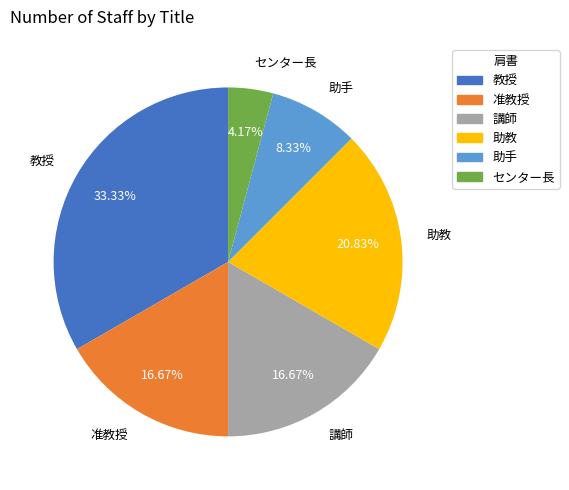

What is the smallest slice in the pie chart?

センター長